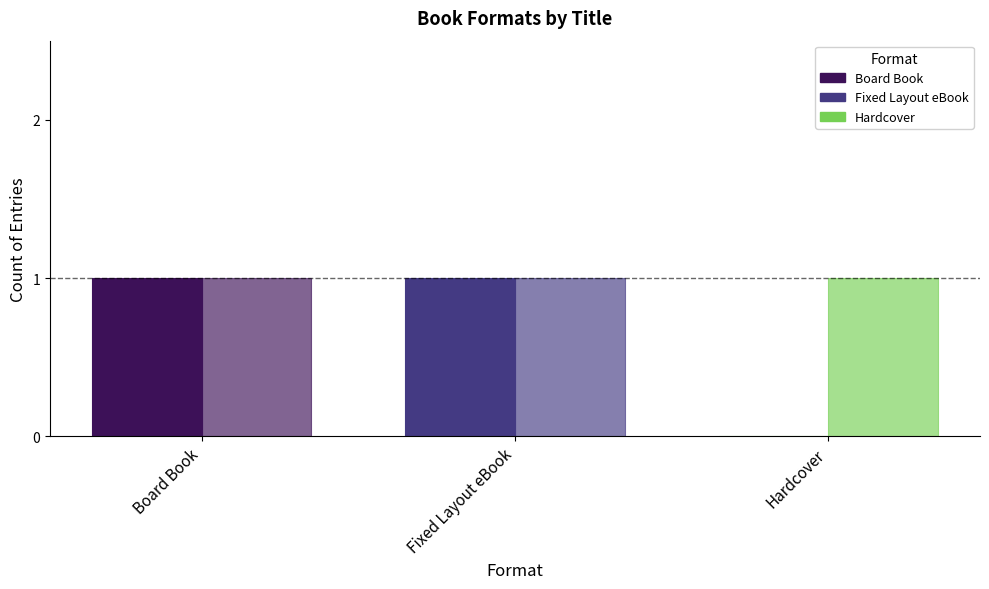

Reading left to right, extract all data points from this chart.

Just Like You: 1	1	0
All Moms: 1	1	1